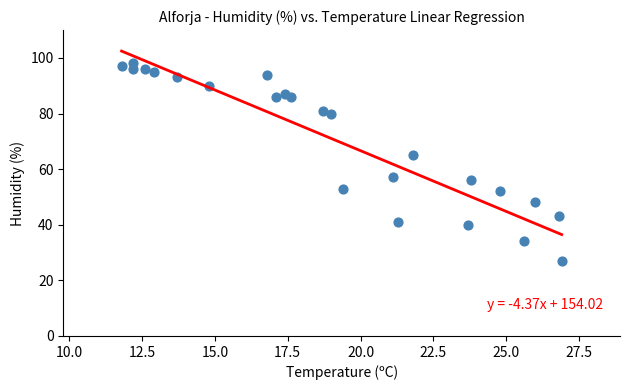

What is the range of Y values (max minus min)?

71